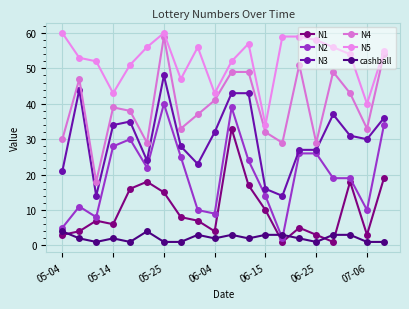

What is the difference between the second highest and second lowest values in the N1 series?

18